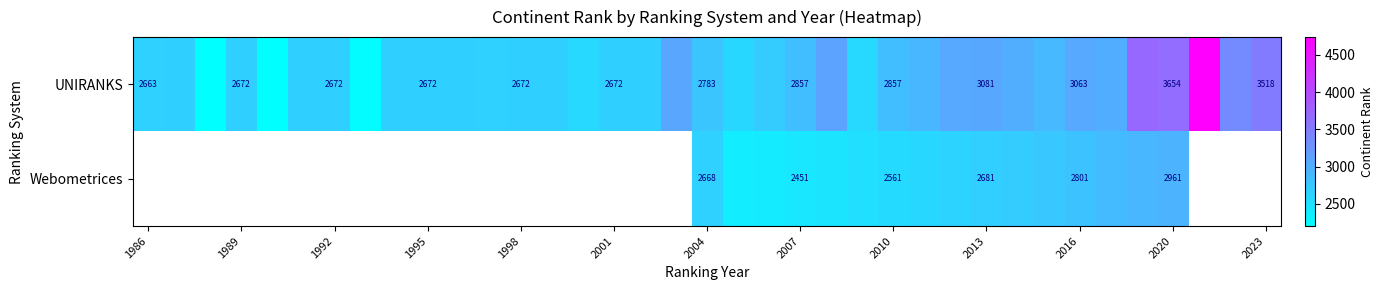

Is it true that UNIRANKS equals 6085 at 2023?

False